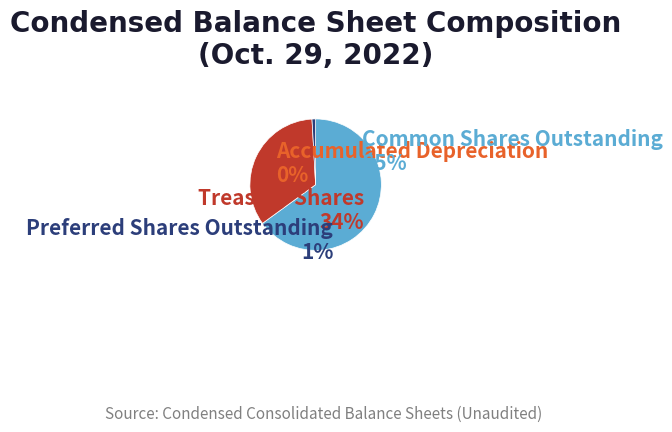

Which category has the biggest portion of the pie?

Common Shares Outstanding